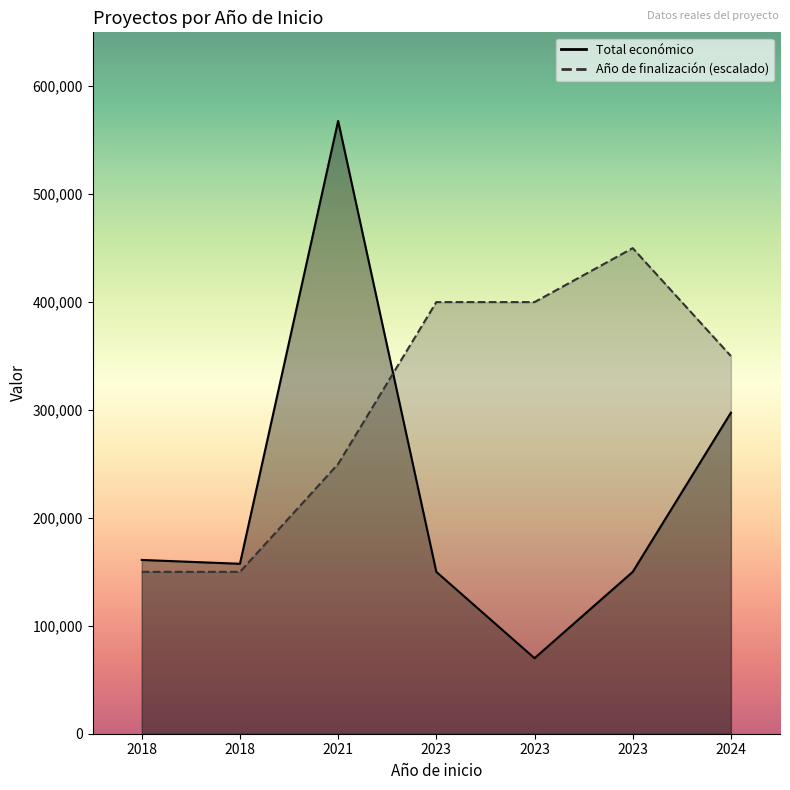

What is the total value across all series at 2021?

817924